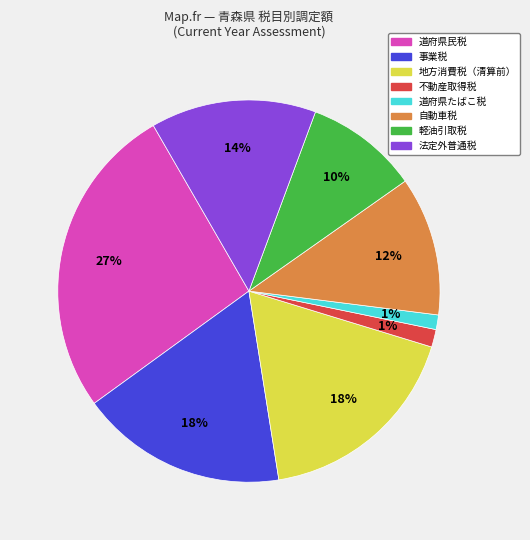

To the nearest percent, what percentage of the pie is 地方消費税（清算前）?

18%